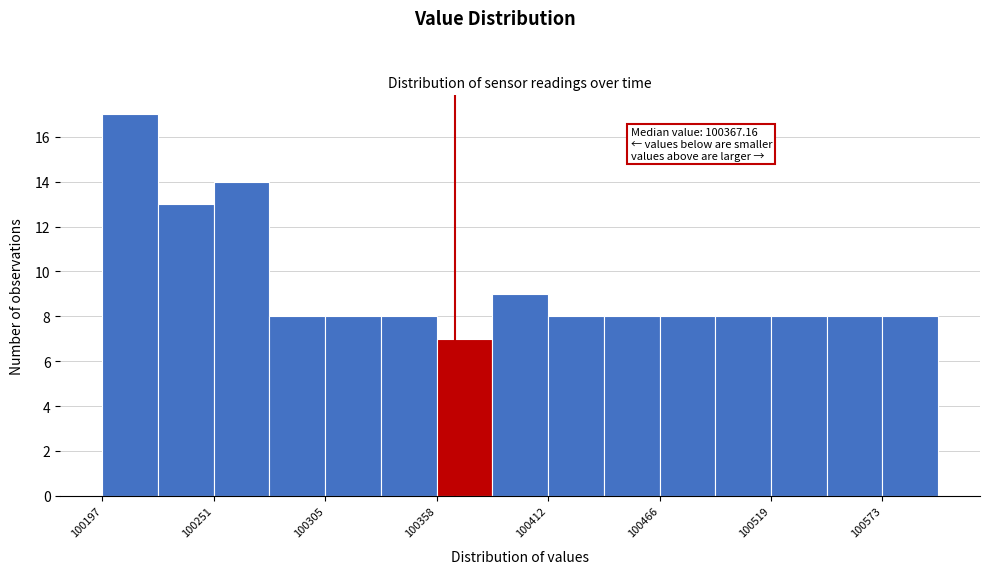

Read against the x-axis, roughly where is the centre of the tallest bar?

100210